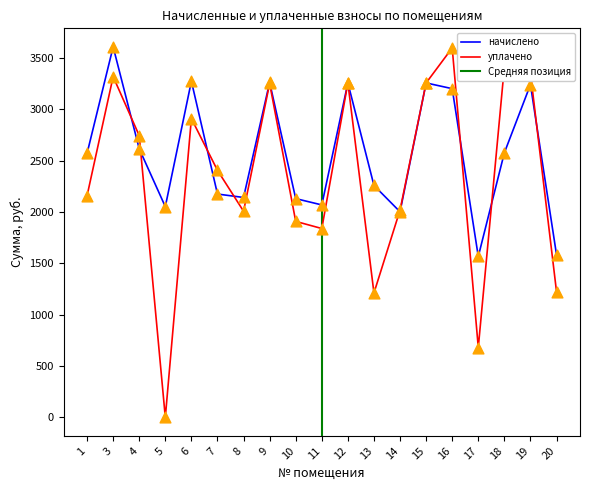

Which series contains the highest Y value?

начислено